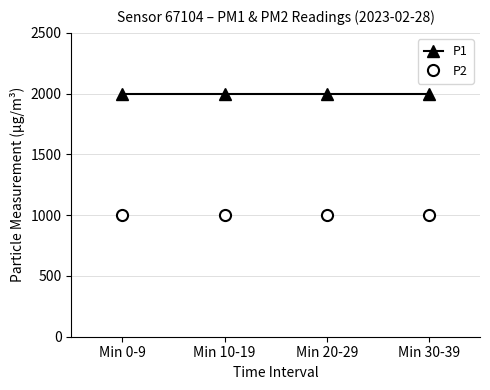

True or false: P2 has a value of 999.9 at Min 30-39.

True